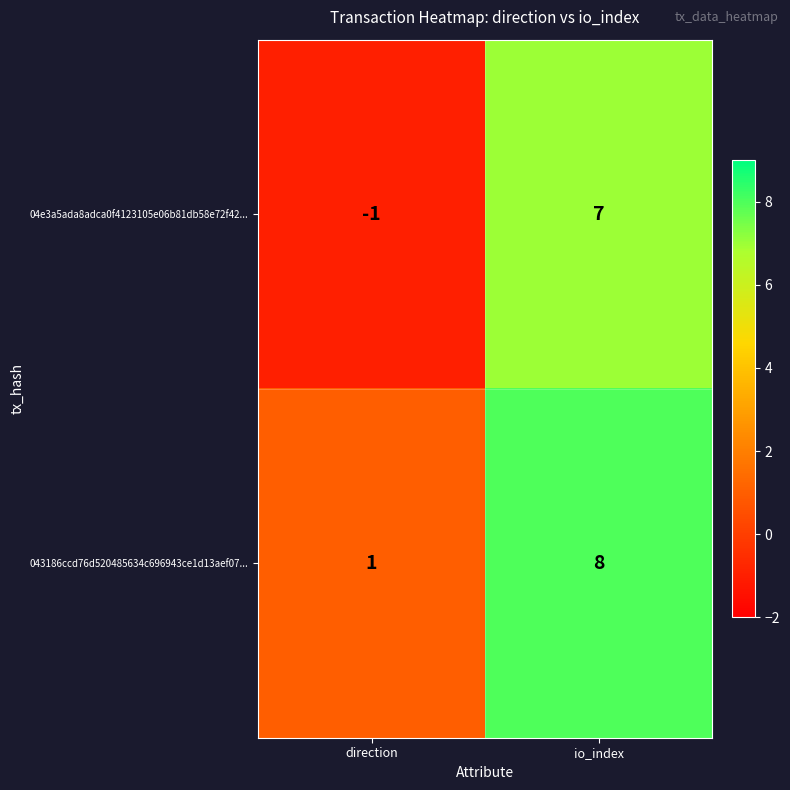

The value of 04e3a5ada8adca0f4123105e06b81db58e72f42... at direction is -1. True or false?

True